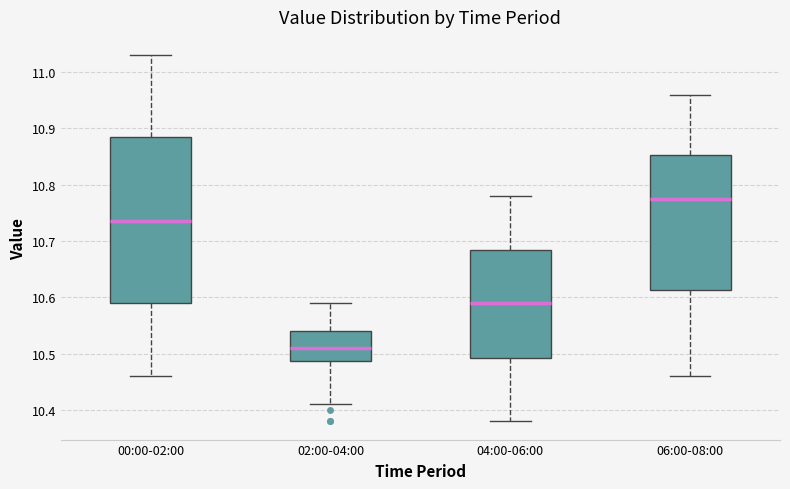

Which box is the tallest, from its lower edge to its upper edge?

00:00-02:00